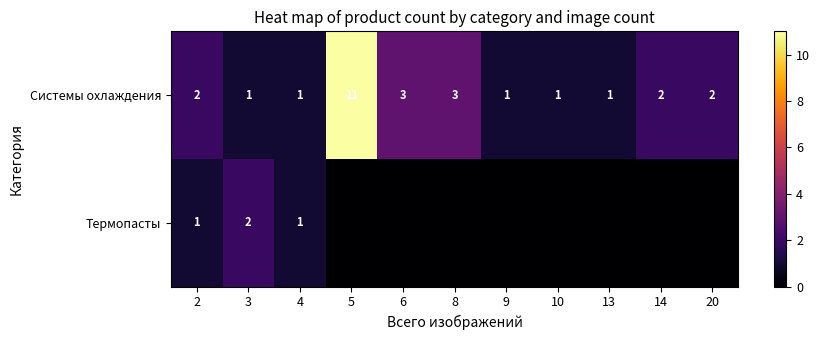

What is the maximum value for Системы охлаждения?

11